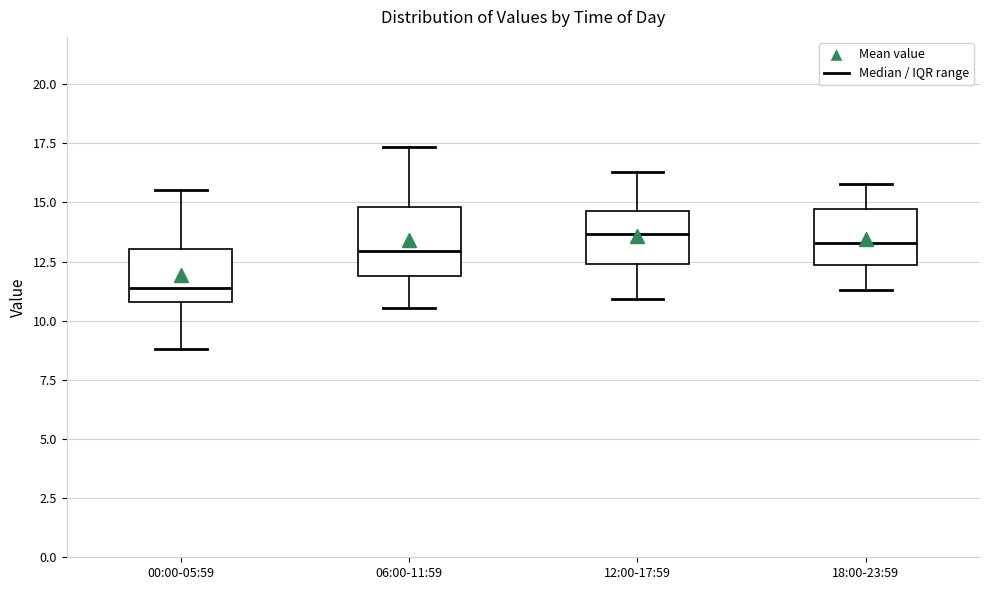

Reading left to right, read every box against the y-axis: the position of its median line, the range the box covers, and the ends of its whiskers. The values are not printed on the chart, so give them approximately, as read against the axis.

00:00-05:59: median 11.5, box 11.0 to 13.0, whiskers 9.0 to 15.5
06:00-11:59: median 13.0, box 12.0 to 15.0, whiskers 10.5 to 17.5
12:00-17:59: median 13.5, box 12.5 to 14.5, whiskers 11.0 to 16.5
18:00-23:59: median 13.5, box 12.5 to 14.5, whiskers 11.5 to 16.0